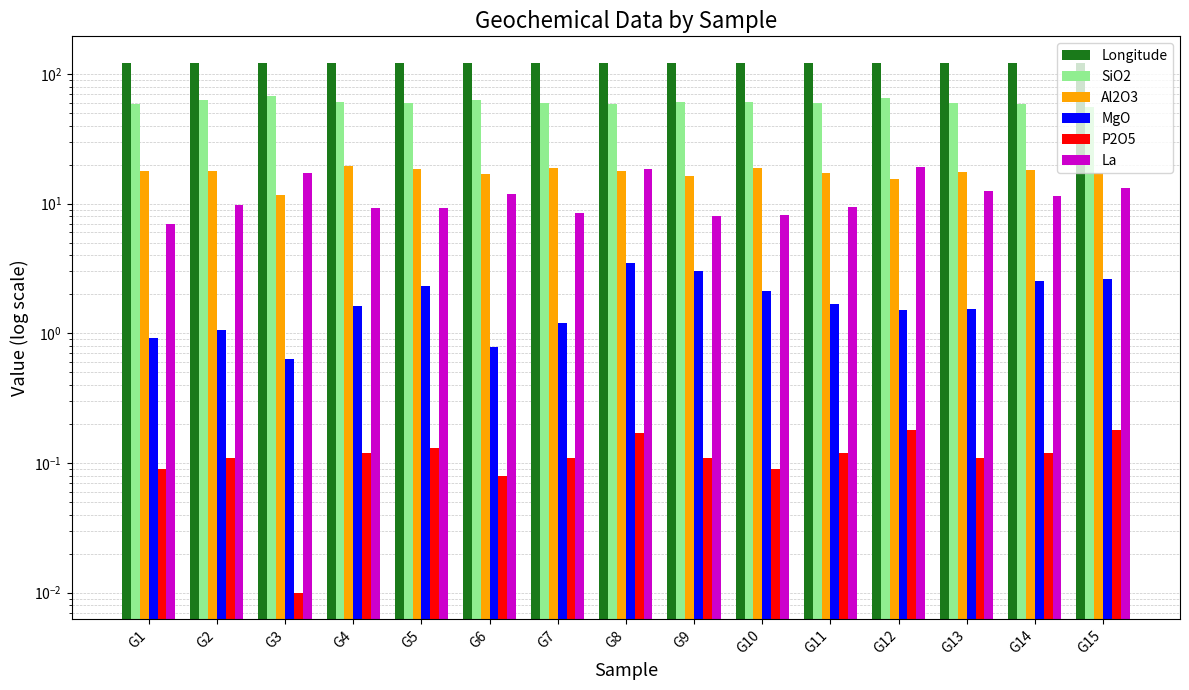

Are the bars horizontal?

No